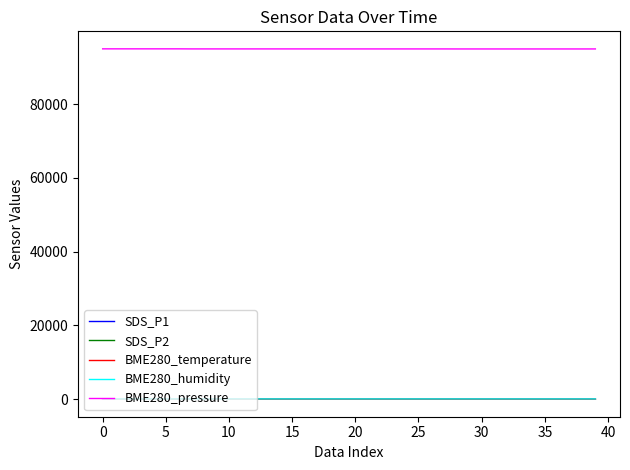

Which series has the widest spread of values?

BME280_pressure